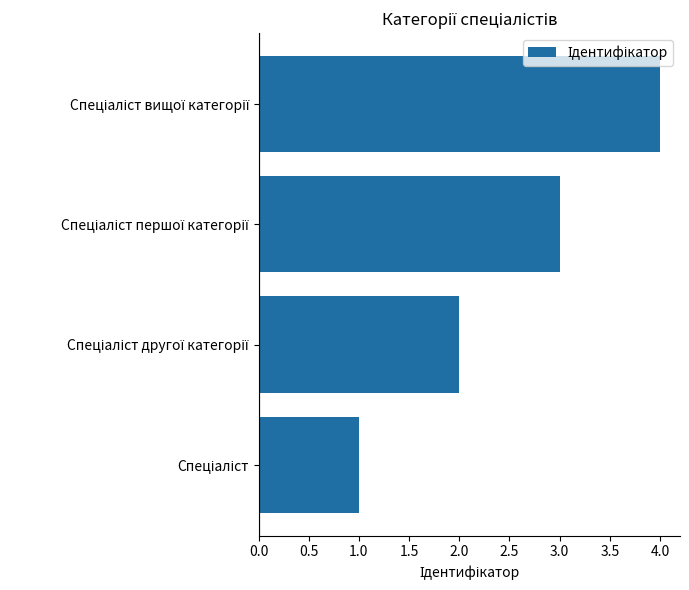

What is the sum of all values?

10